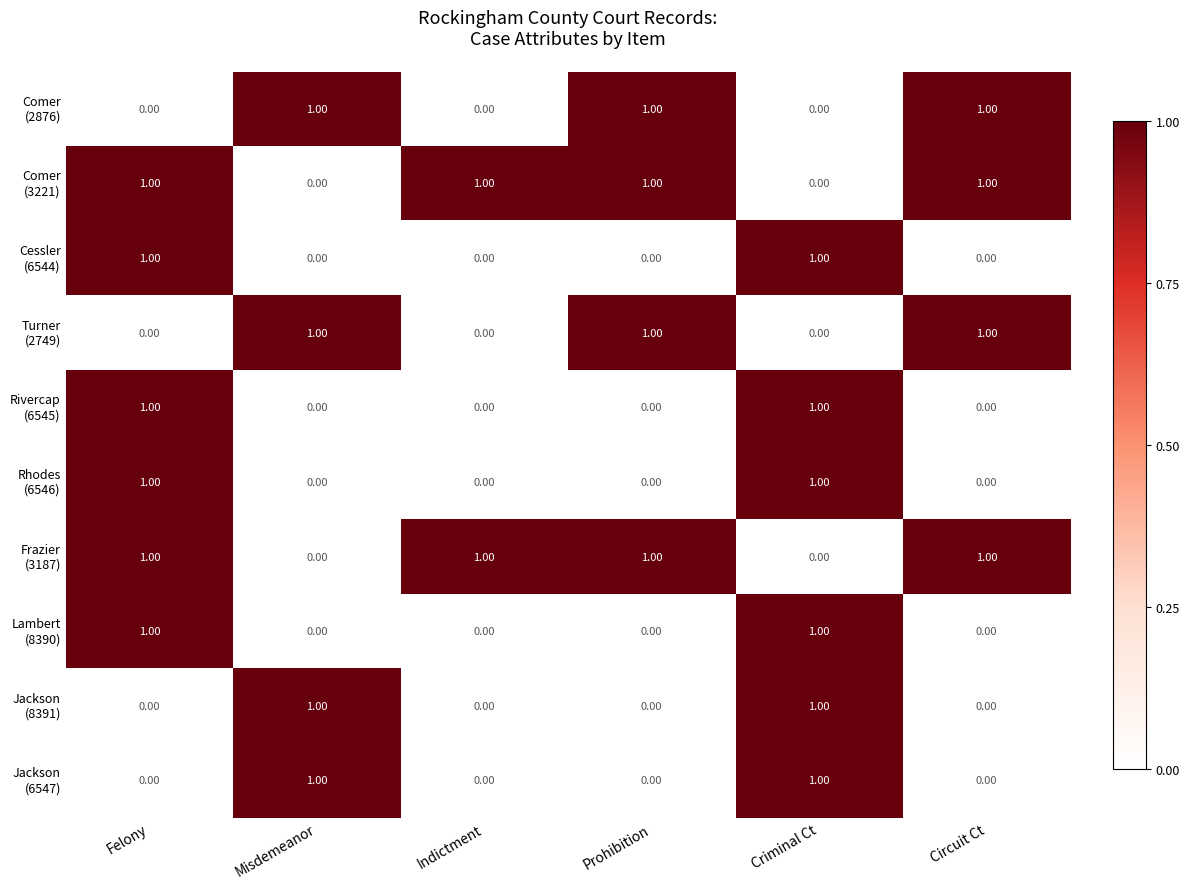

What is the spread (max minus min) of values at Indictment?

1